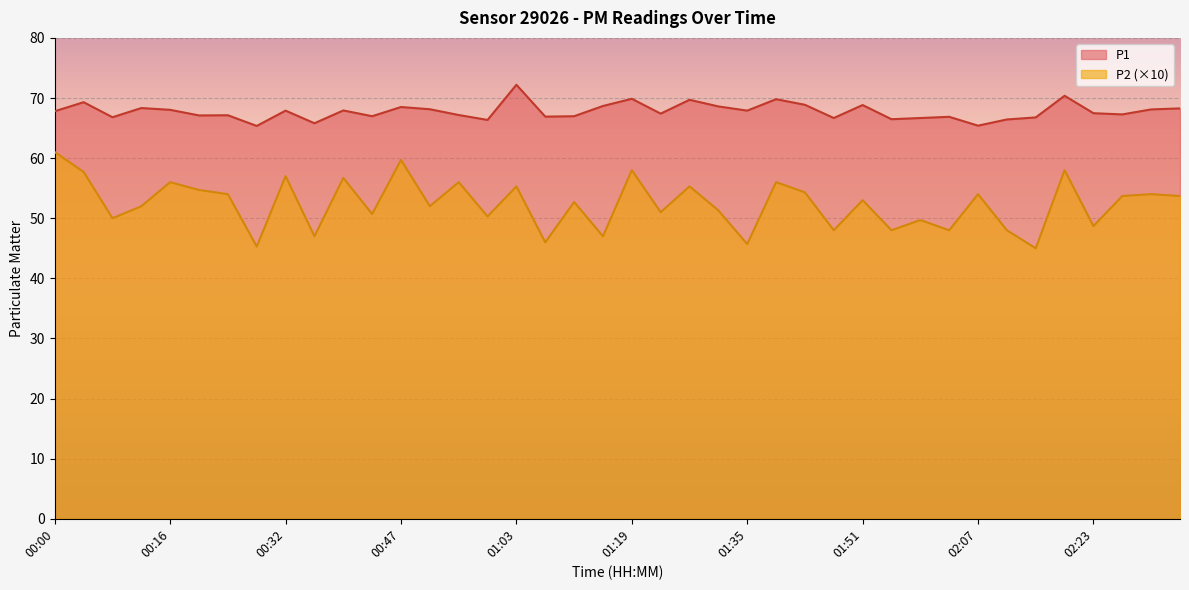

True or false: P2 and P1 cross at least once.

False